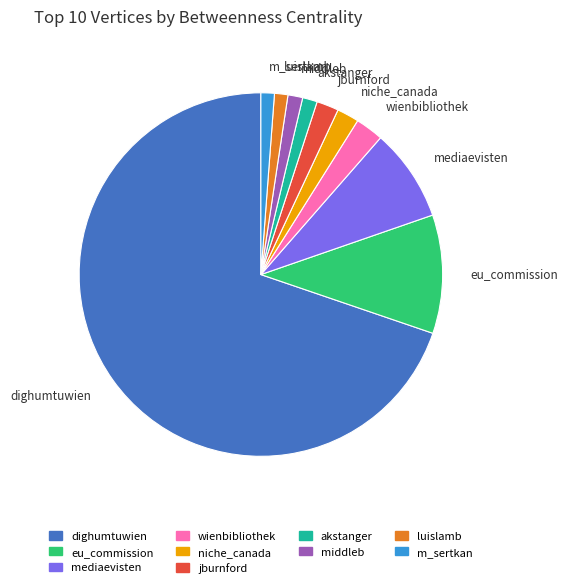

Which has a higher value, mediaevisten or wienbibliothek?

mediaevisten